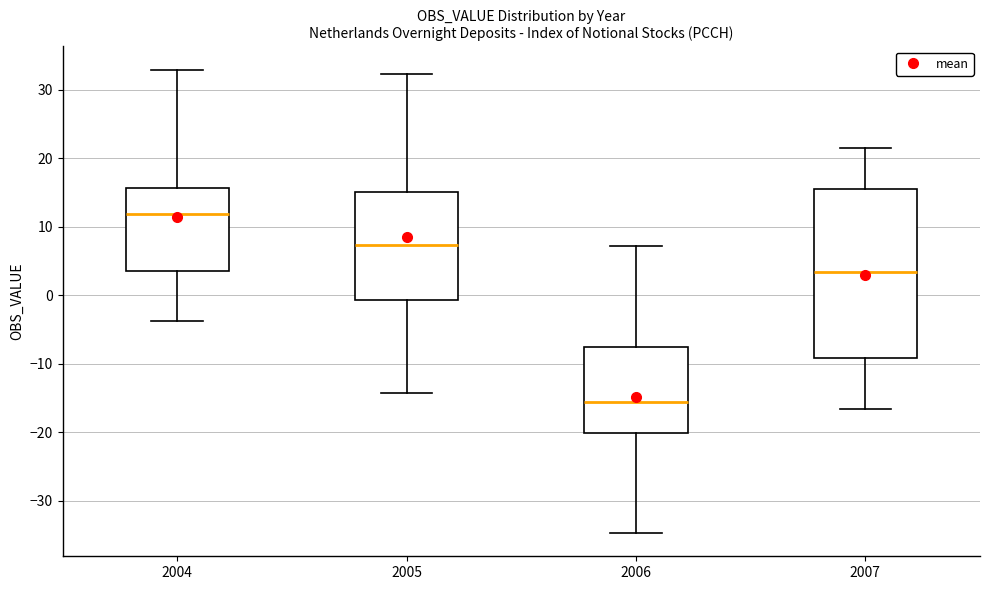

Where does the median line of the box at x = 2006 sit on the y-axis? The values are not printed on the chart, so give them approximately, as read against the axis.

-16